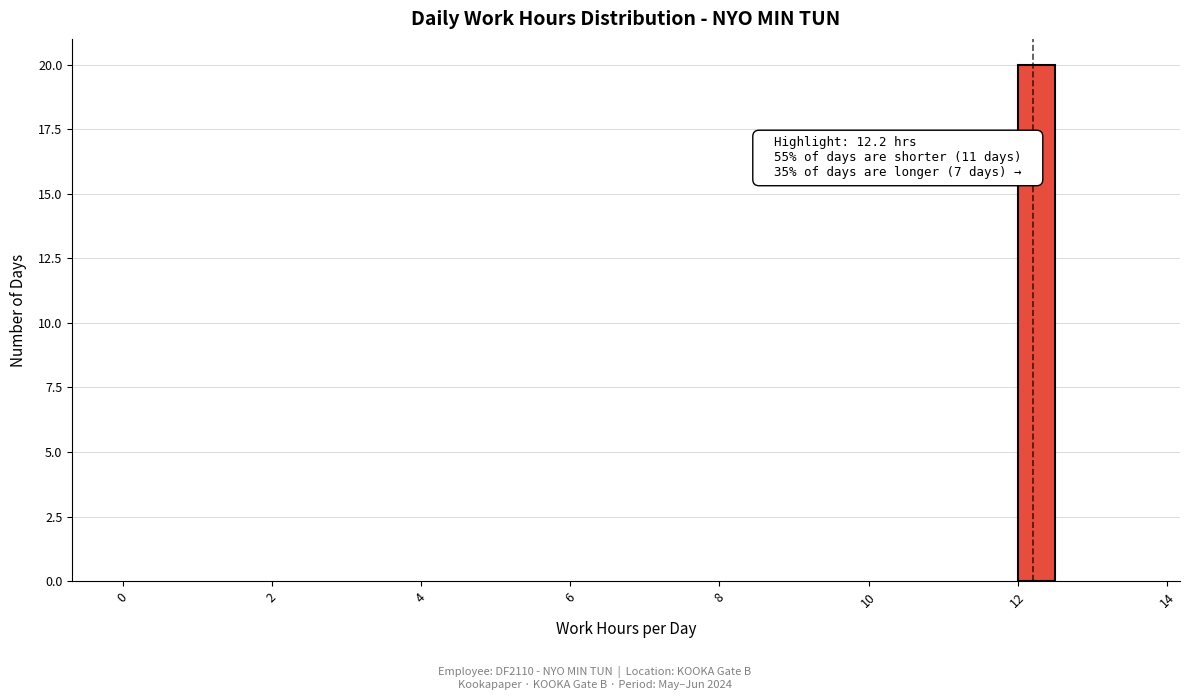

Read against the x-axis, roughly where is the centre of the tallest bar?

12.2